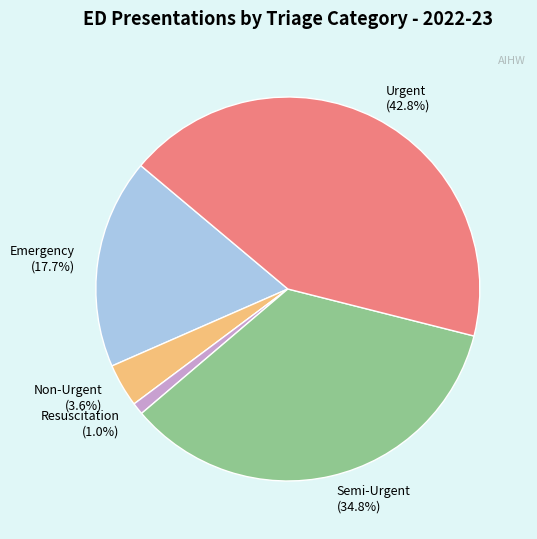

Approximately how many times larger is the value at Emergency (17.7%) compared to Urgent (42.8%)?

0.4